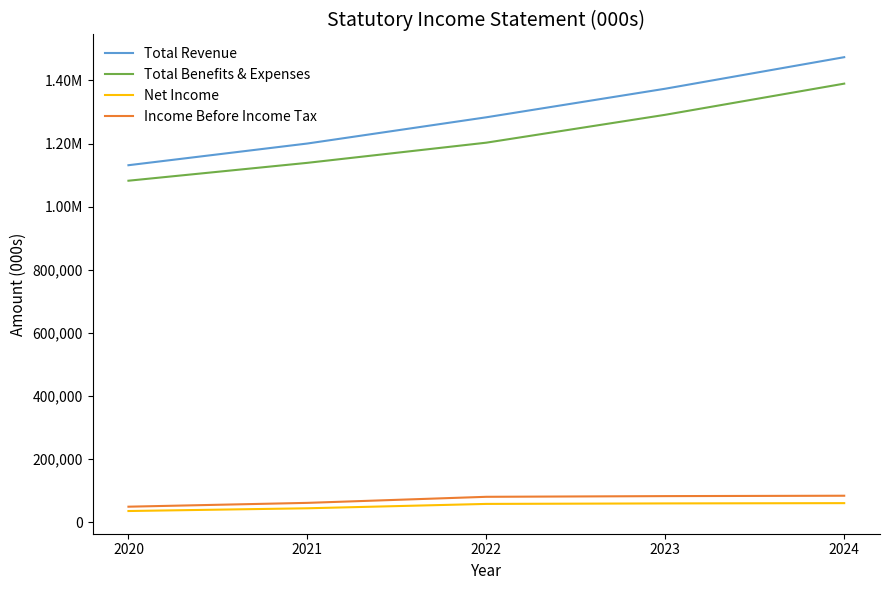

What is the sum of all Income Before Income Tax values?

357247